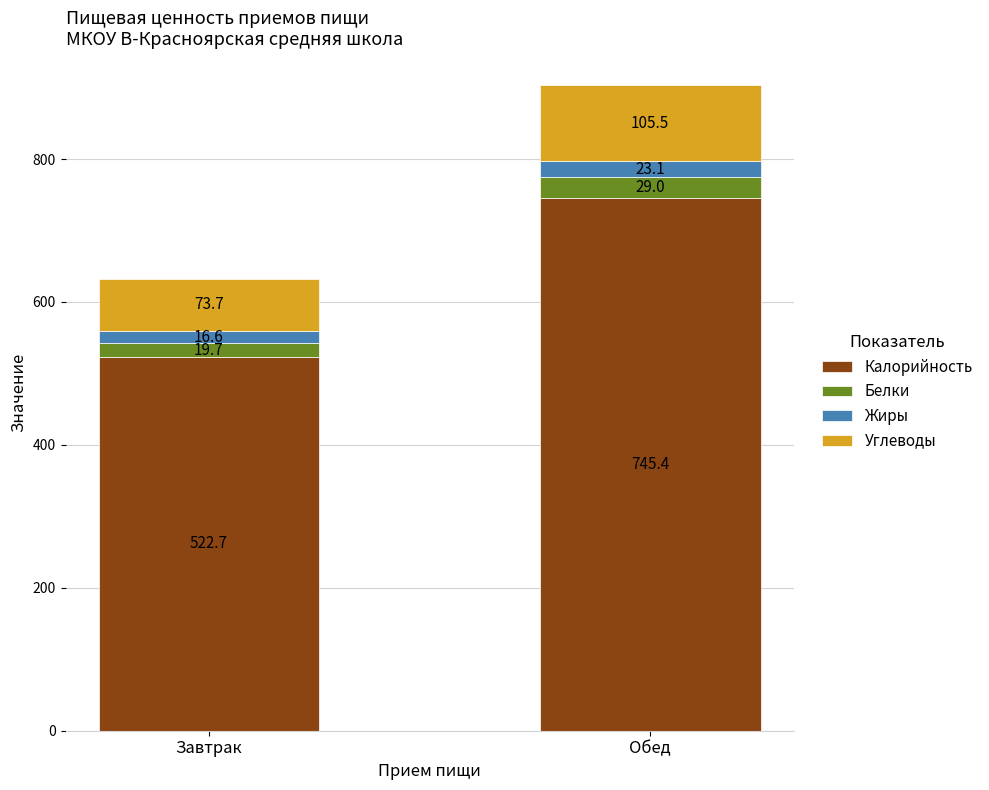

What is the difference between the Калорийность values at Завтрак and Обед?

222.7